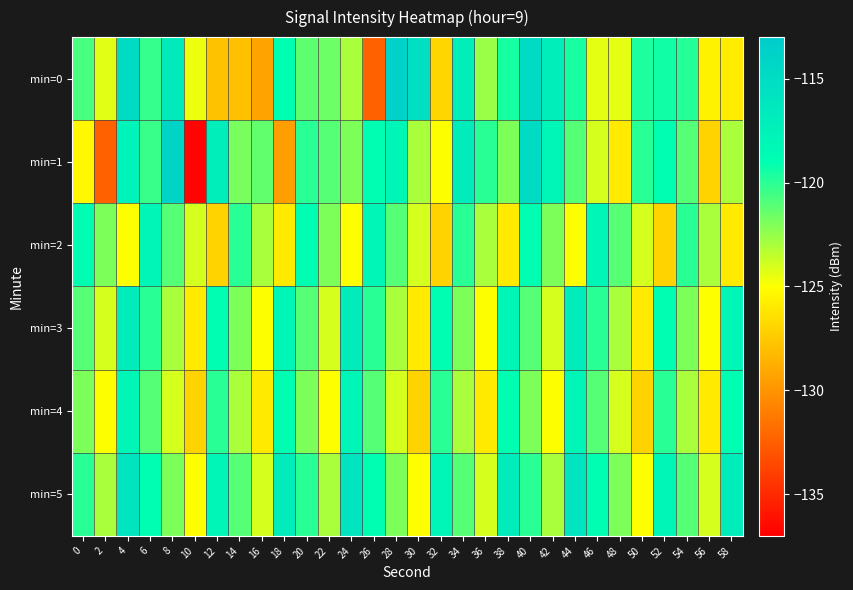

At 30, list the series in order from largest to smallest.

min=0, min=1, min=2, min=5, min=3, min=4